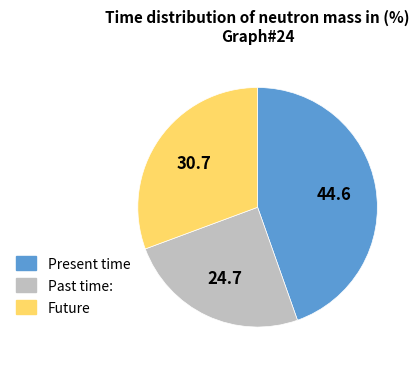

Is there a majority slice in this chart?

No